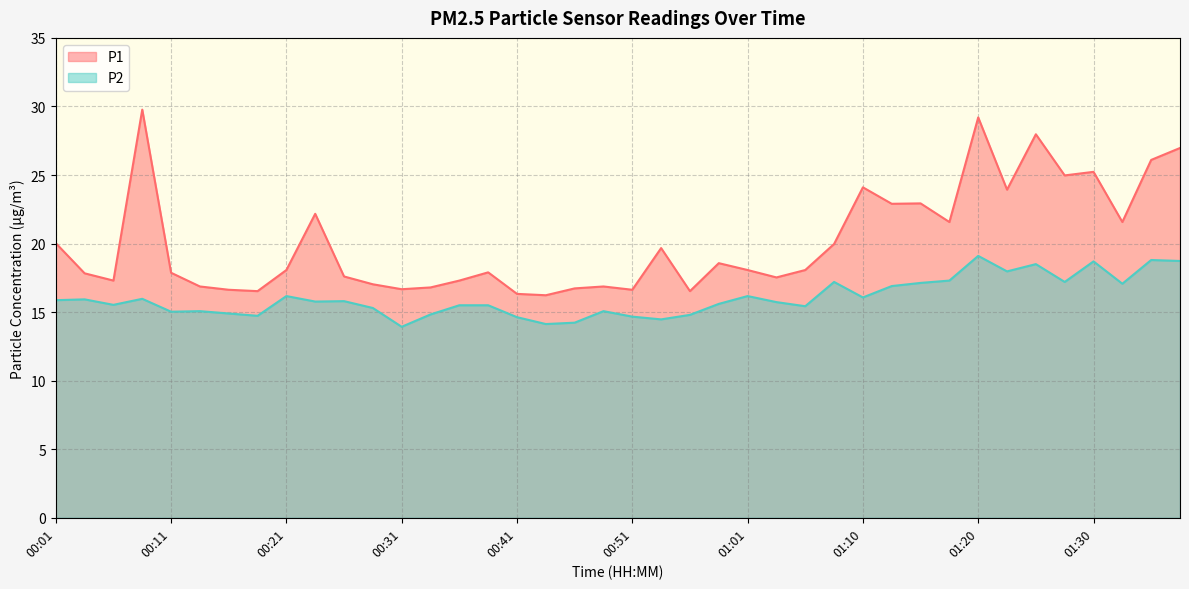

What is the value of the P2 point at the 38th from the left?

17.1